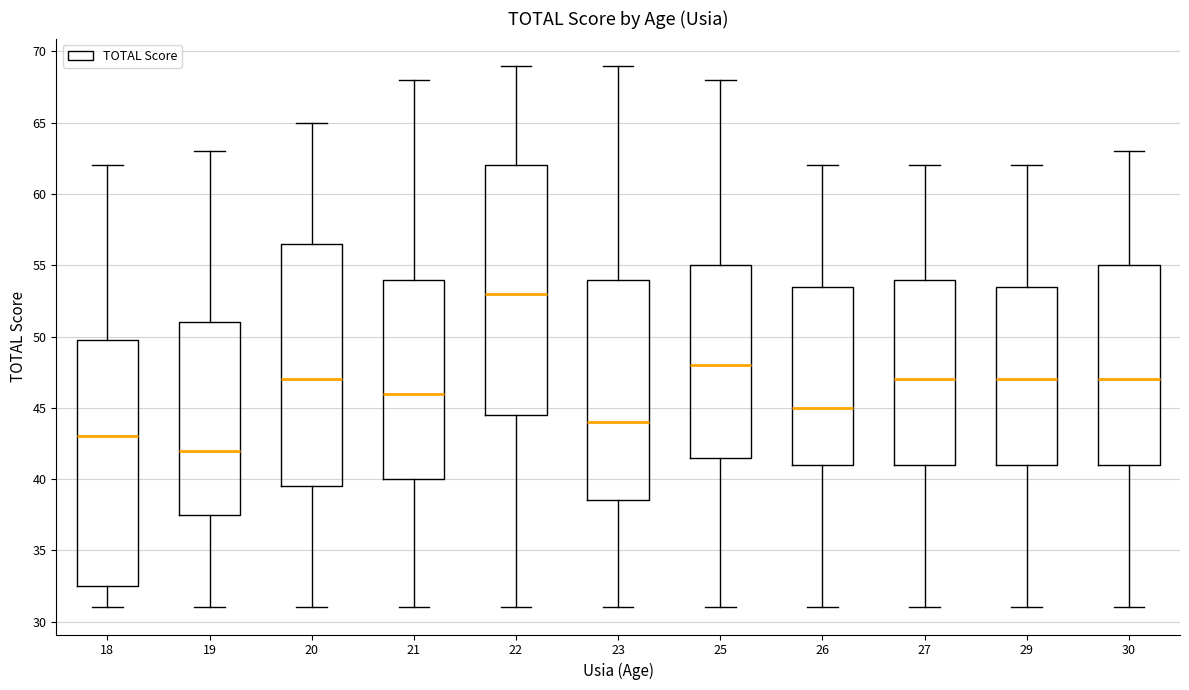

Where does the upper whisker of the box at x = 23 end on the y-axis? The values are not printed on the chart, so give them approximately, as read against the axis.

69.0